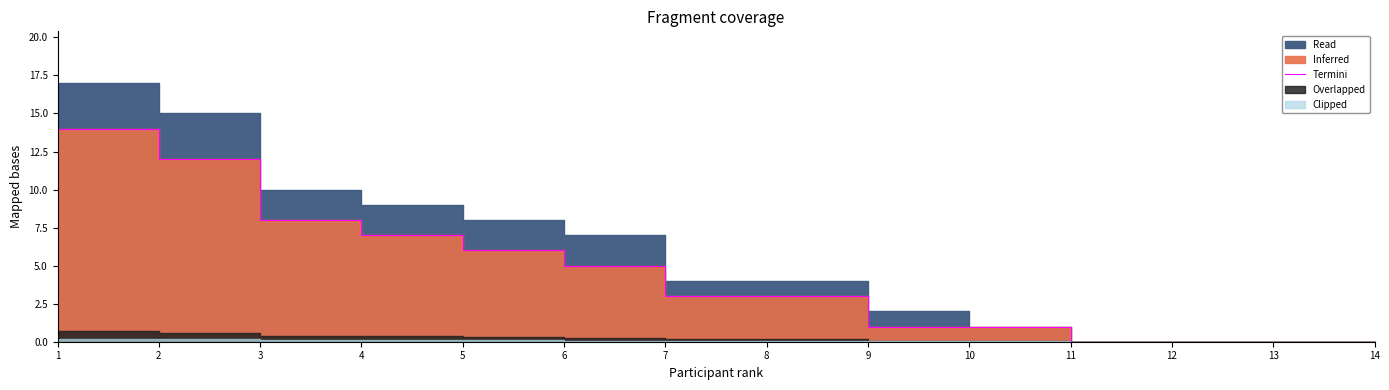

Between 5 and 2, which is larger?

2